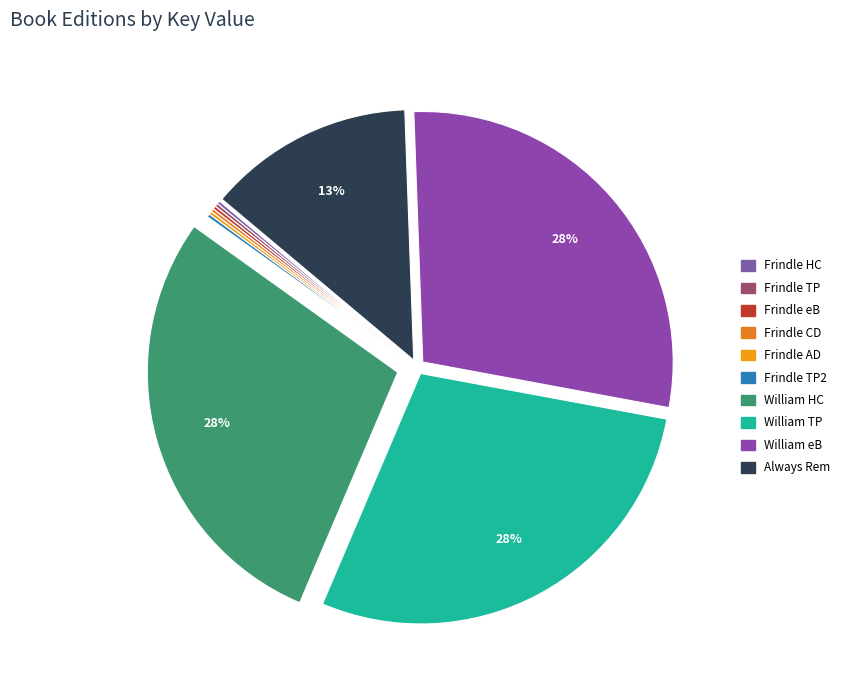

Is there a majority slice in this chart?

No